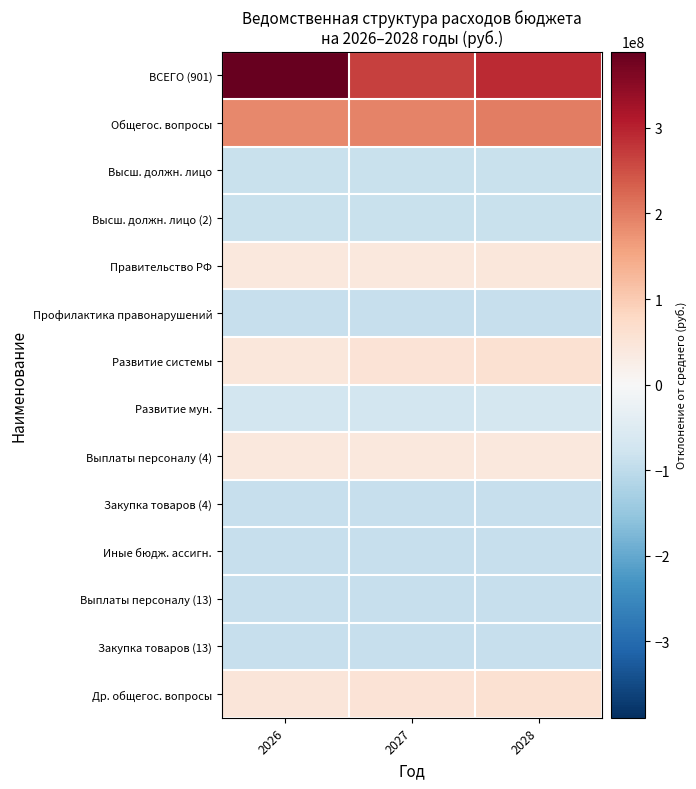

Which has a higher value, 2027 or 2028?

2028